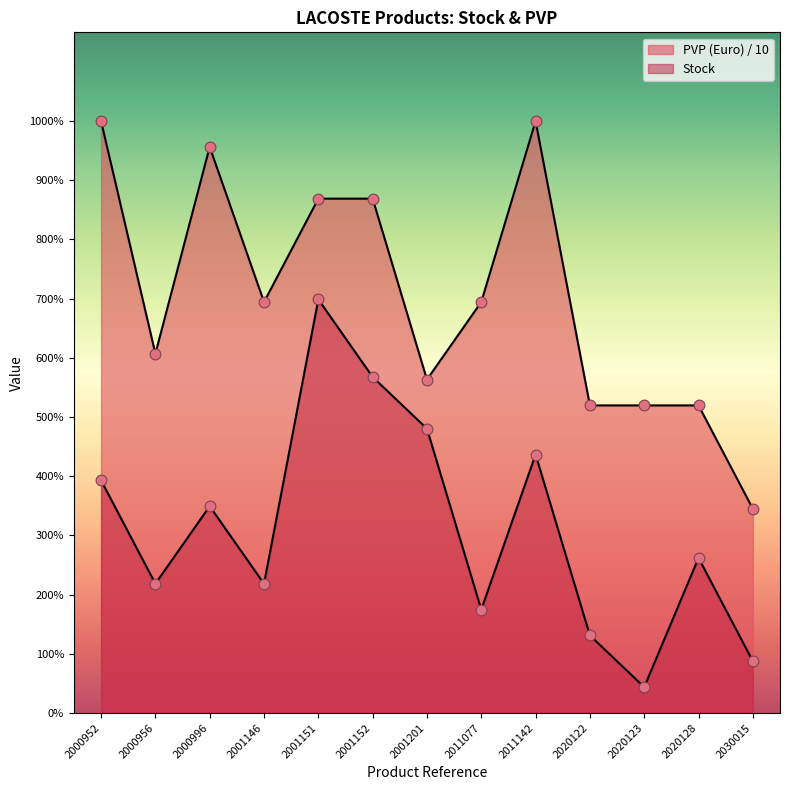

Which series has the widest spread of Y values?

Stock